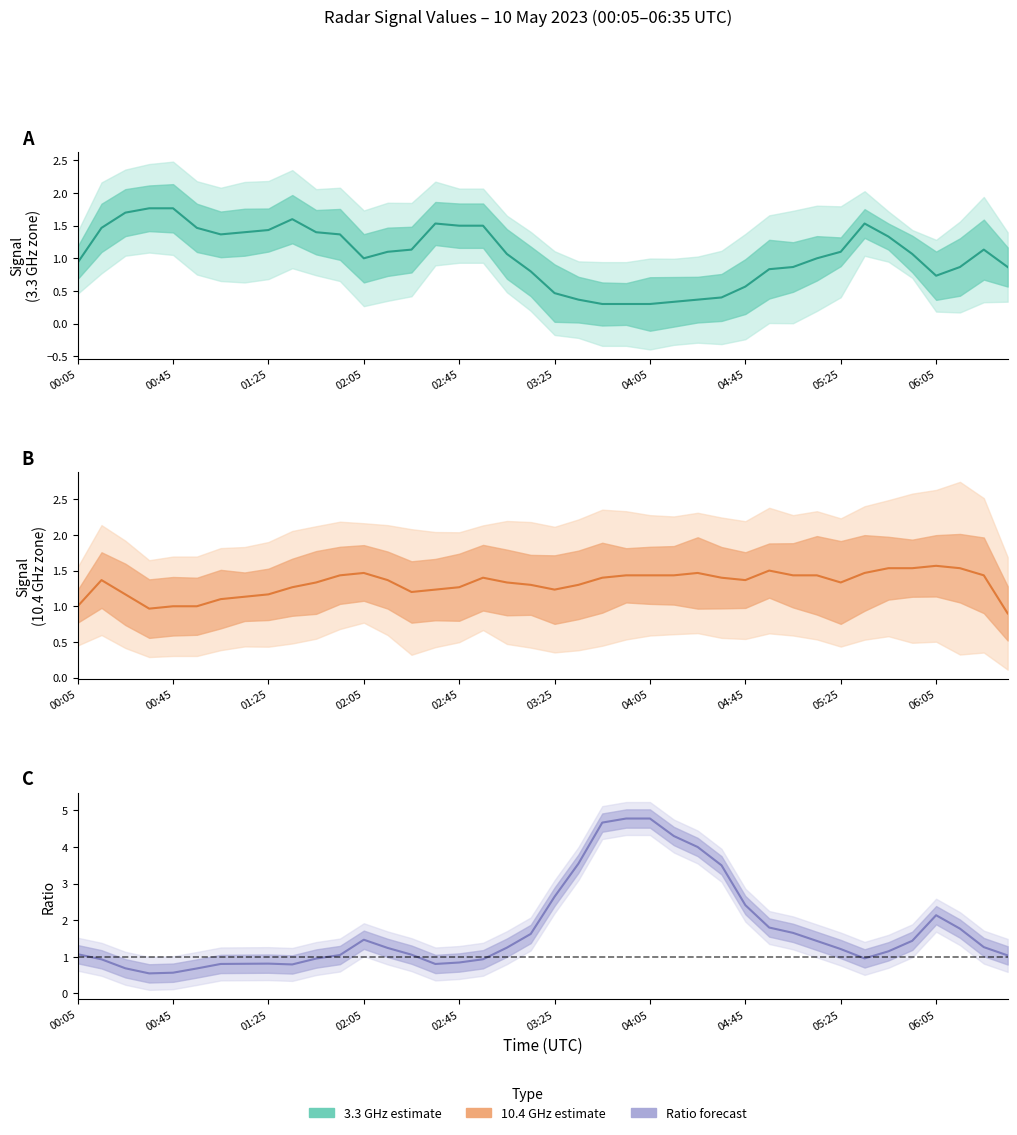

What is the sum of all Center (col 10.420) values?

52.6